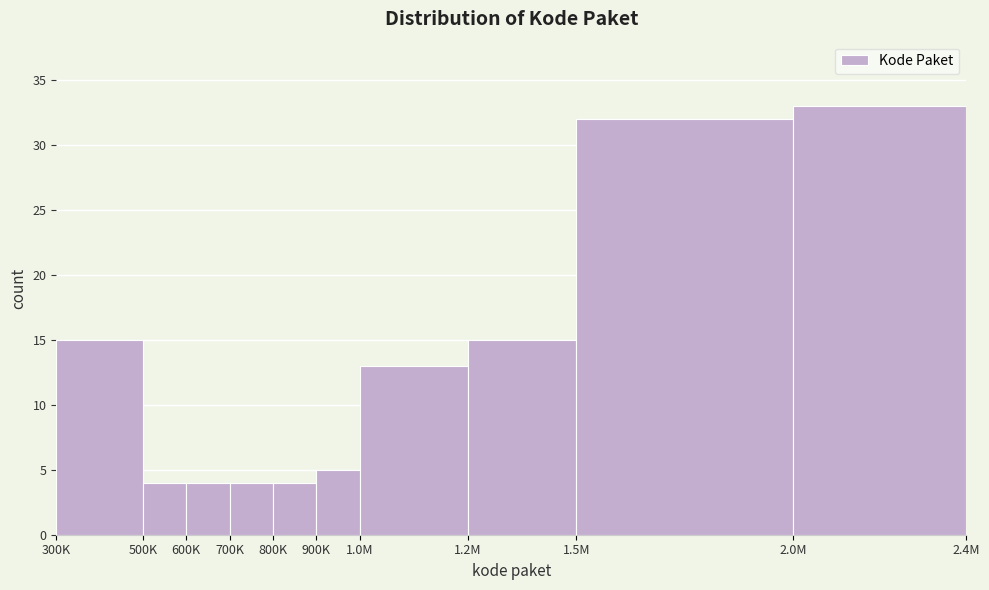

Reading left to right, extract all data points from this chart.

300K=15	500K=4	600K=4	700K=4	800K=4	900K=5	1.0M=13	1.2M=15	1.5M=32	2.0M=33